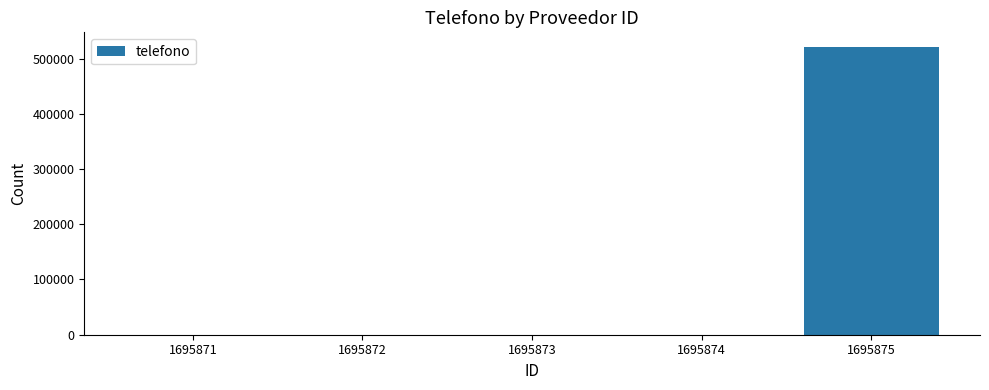

The value at 1695872 is 246114. True or false?

False